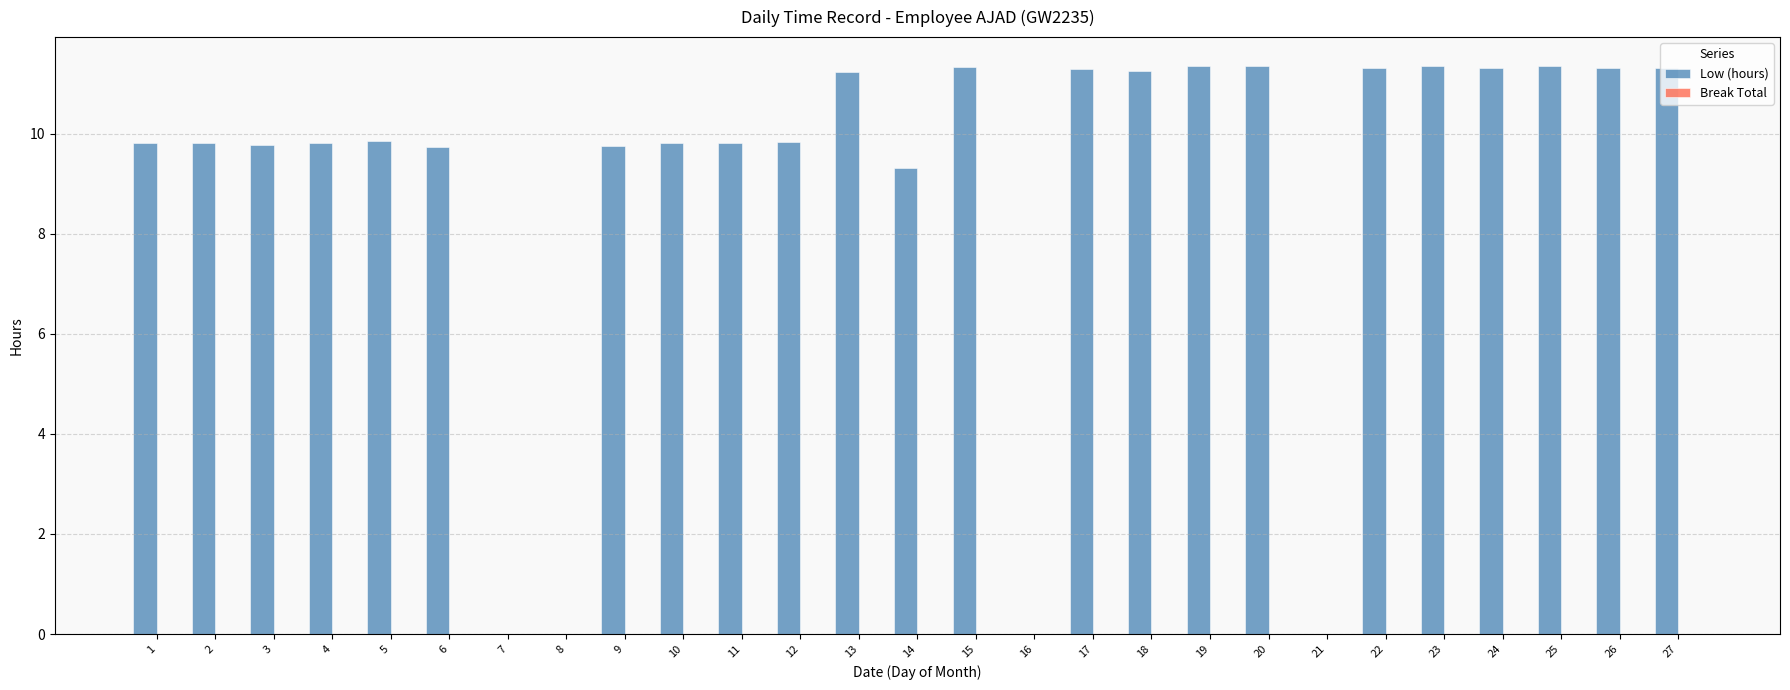

Where is the data nearest to the value 5?

14